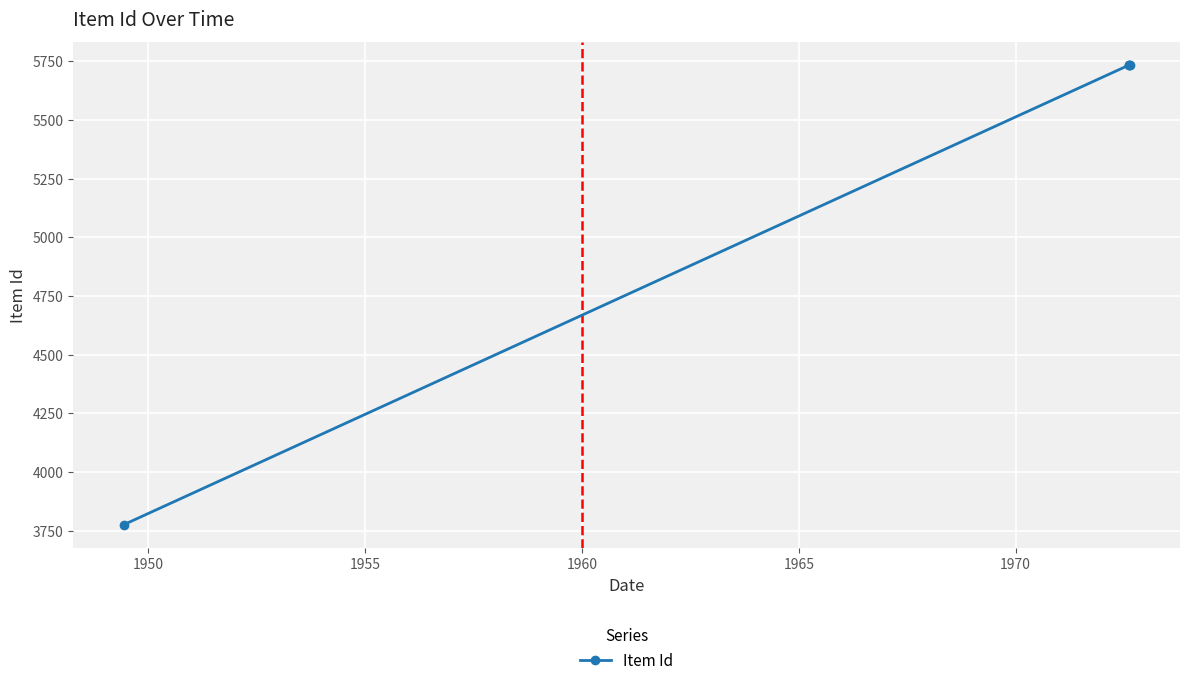

What is the value of the 3rd point from the left?

5733